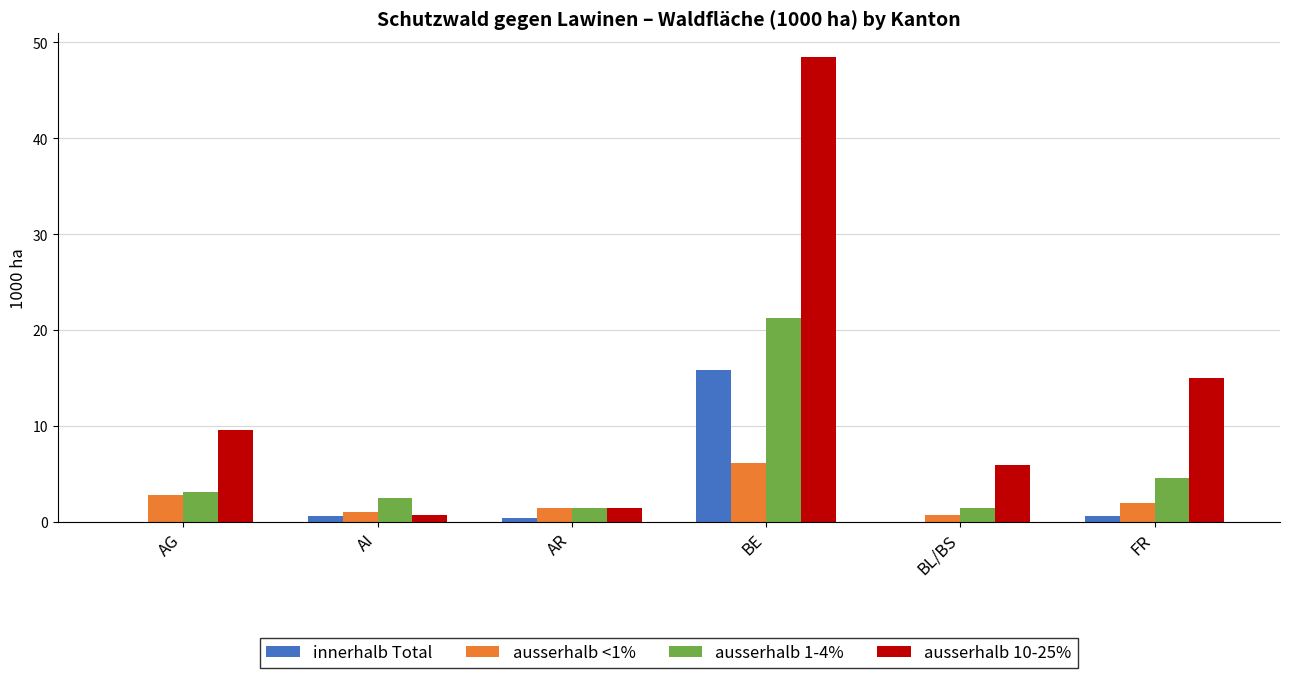

Which series has the largest total across all categories?

ausserhalb 10-25%